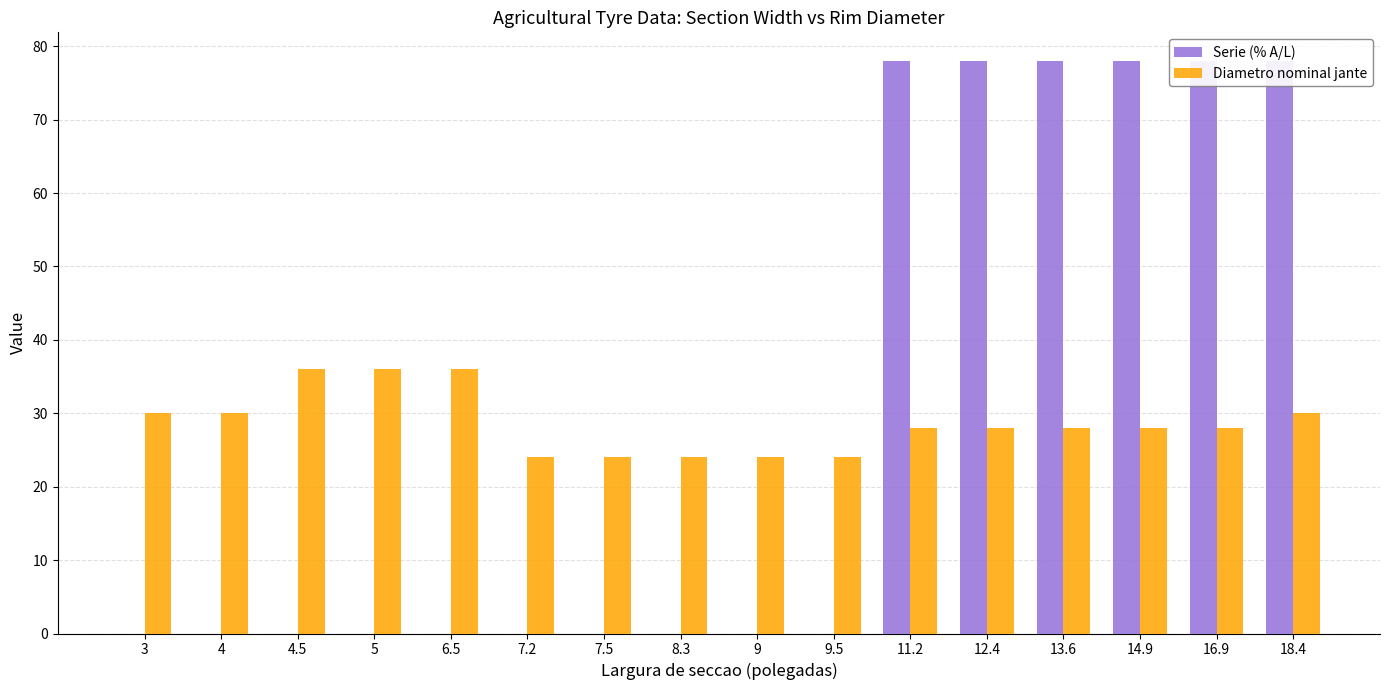

What is the label of the 5th bar from the right?

12.4